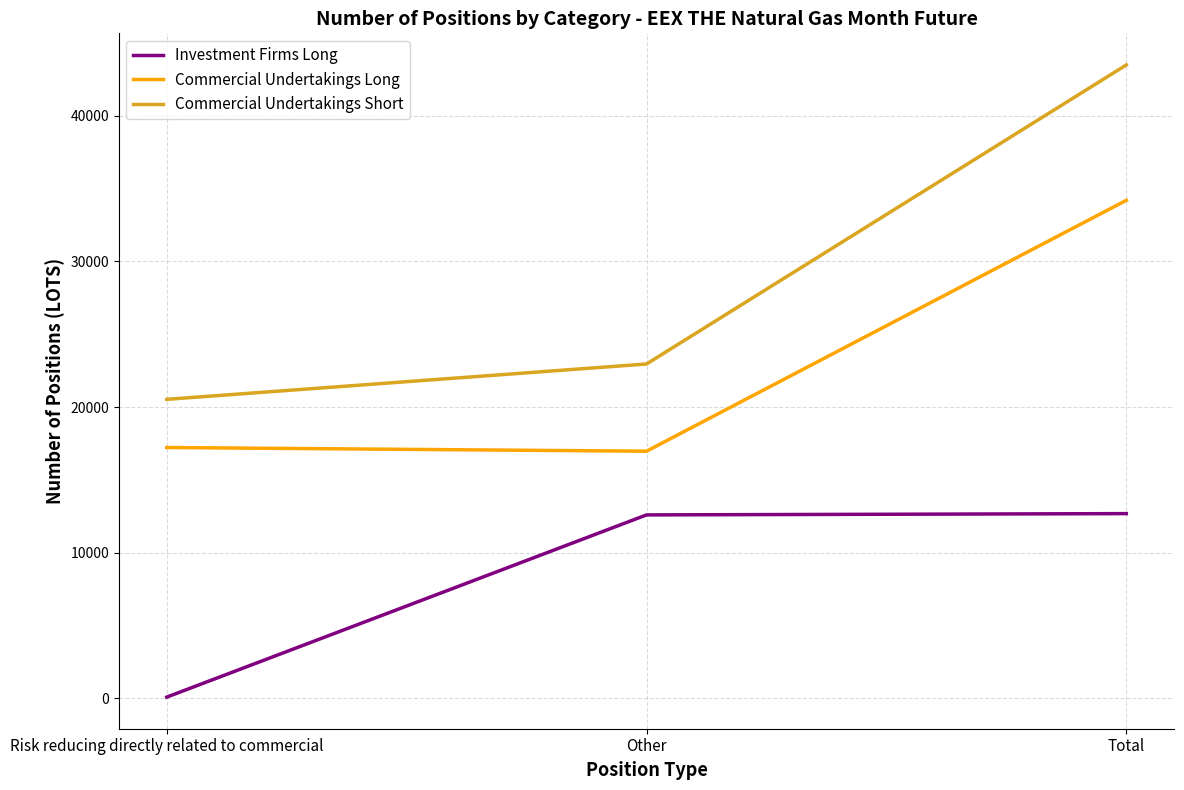

What is the sum of the Investment Firms Long values at Other and Total?

25282